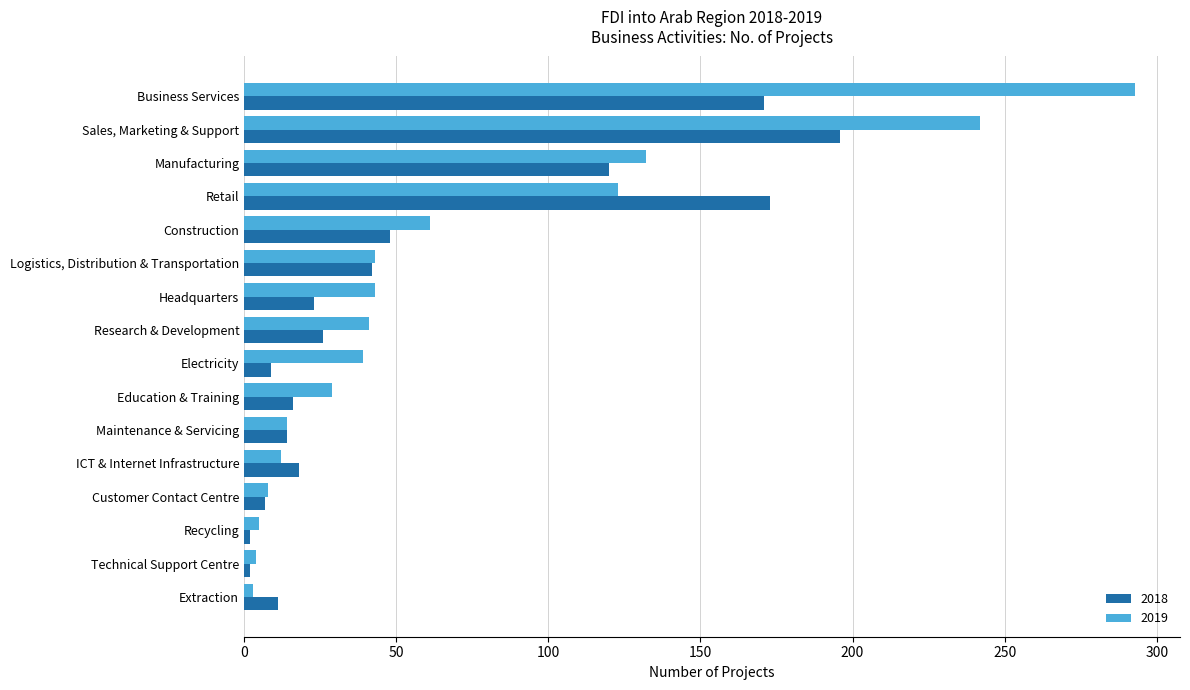

True or false: 2018 has a value of 88 at Retail.

False